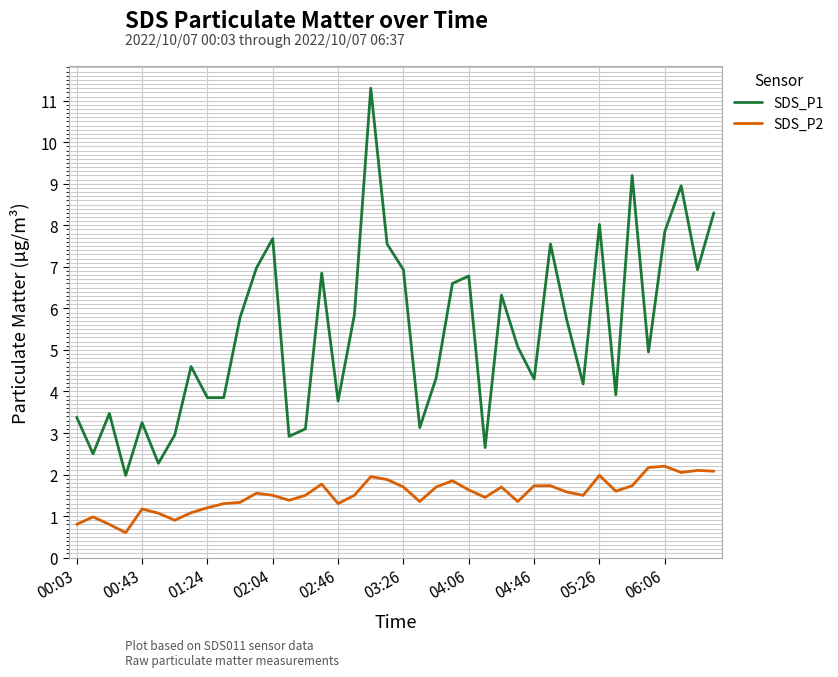

List the series in order of their peak value, highest first.

SDS_P1, SDS_P2